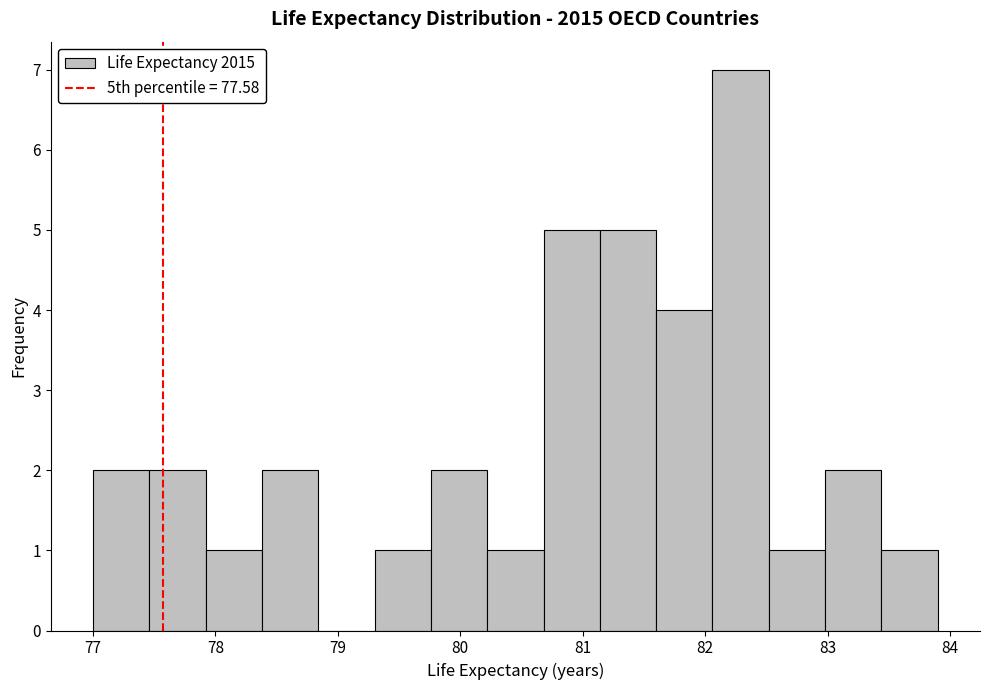

Reading left to right, transcribe this chart: for each bar, give the range it covers on the x-axis and its height. Neither the bar edges nor the heights are printed on the chart, so give them approximately, as read against the axes.

77.00 to 77.46: 2
77.46 to 77.92: 2
77.92 to 78.38: 1
78.38 to 78.84: 2
78.84 to 79.30: 0
79.30 to 79.76: 1
79.76 to 80.22: 2
80.22 to 80.68: 1
80.68 to 81.14: 5
81.14 to 81.60: 5
81.60 to 82.06: 4
82.06 to 82.52: 7
82.52 to 82.98: 1
82.98 to 83.44: 2
83.44 to 83.90: 1